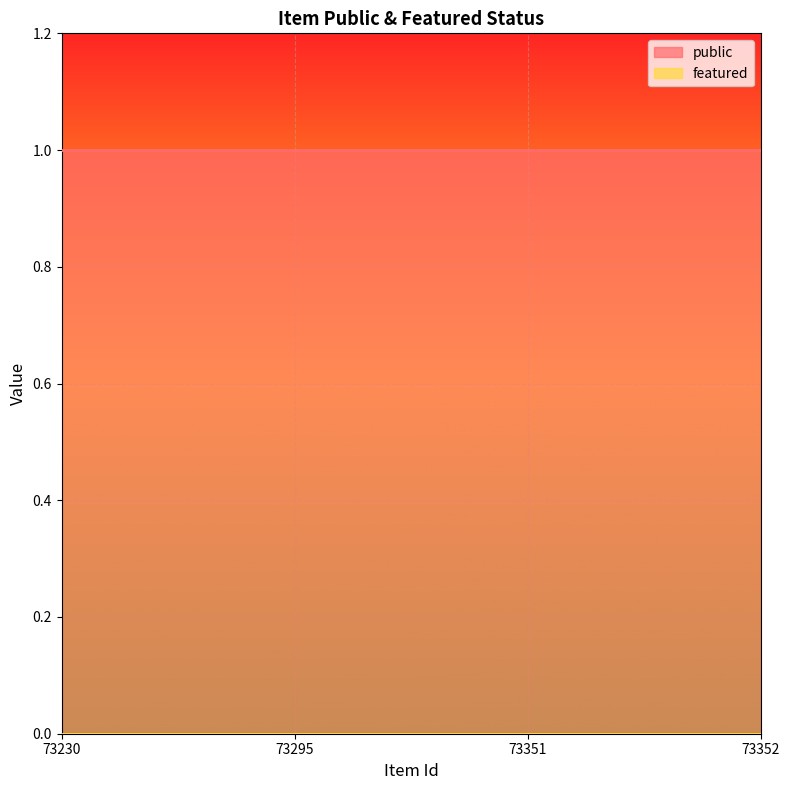

What are all the series names shown in the legend?

public, featured